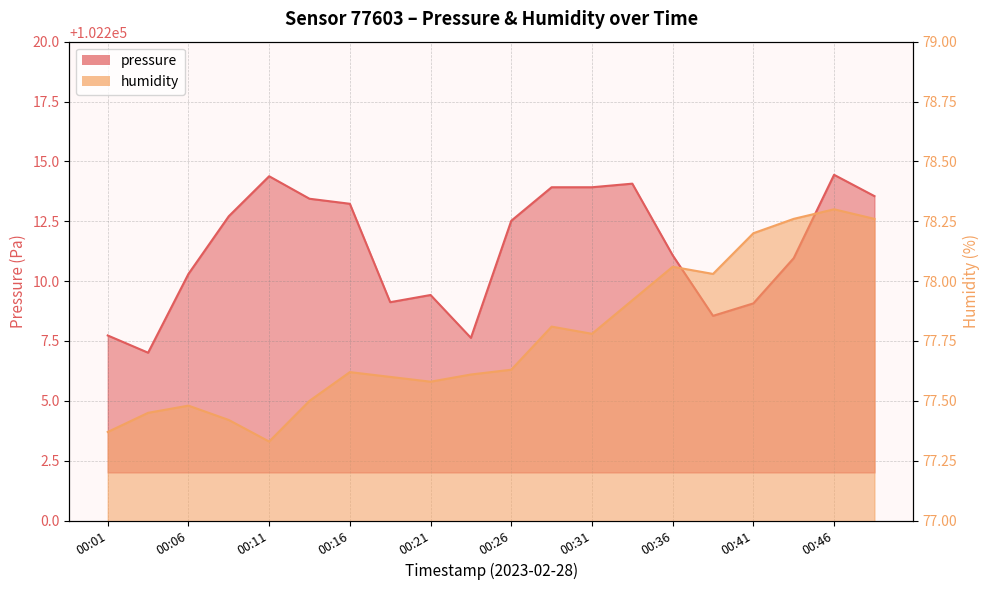

What is the total value across all series at 00:01?

102285.1